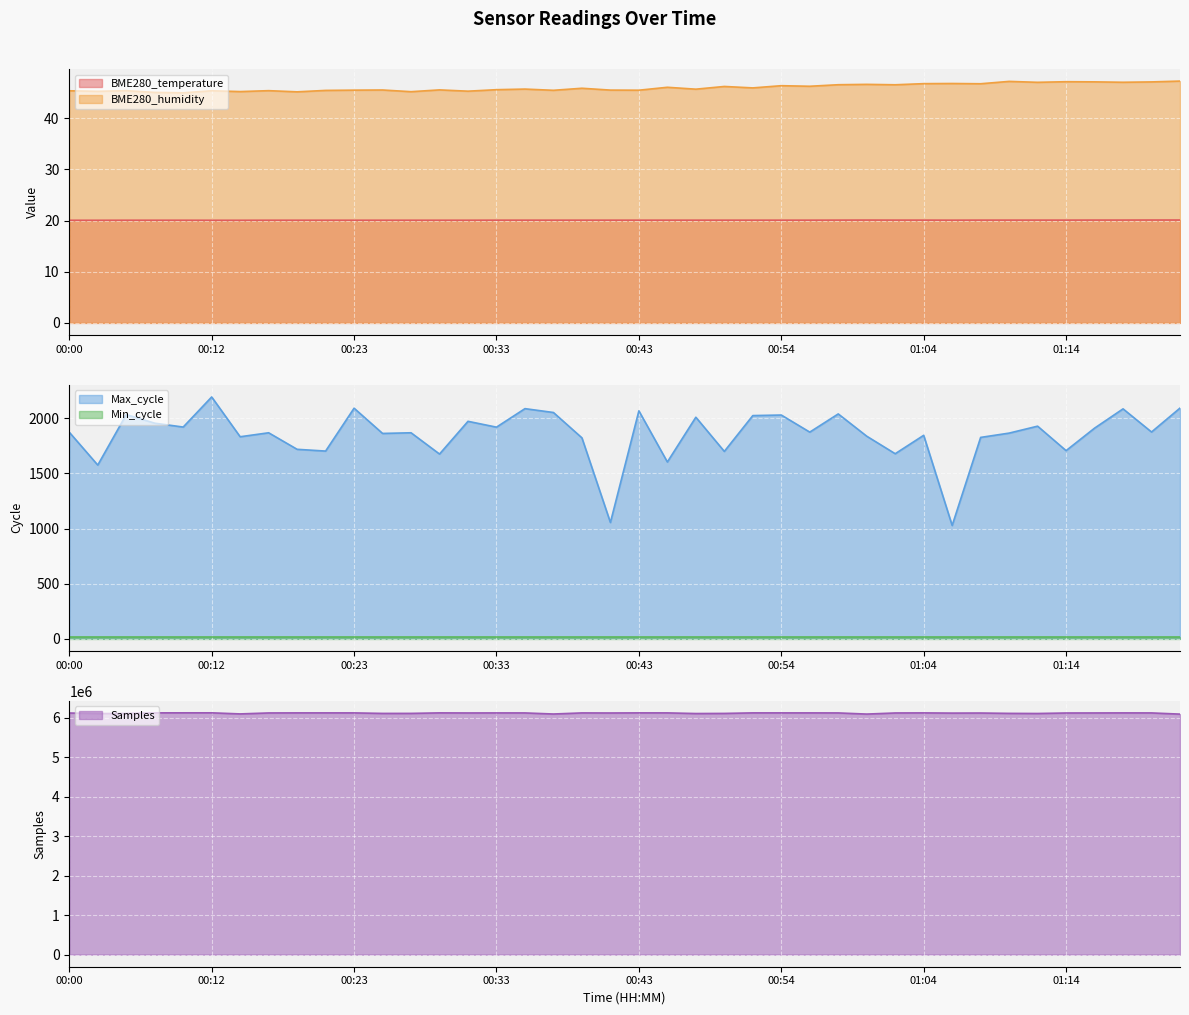

List the labels in order of BME280_temperature value, smallest first.

00:00, 00:02, 00:12, 00:14, 00:04, 00:08, 00:10, 00:16, 00:19, 00:21, 00:23, 00:25, 00:27, 00:29, 00:31, 00:33, 00:35, 00:37, 00:39, 00:41, 00:43, 00:45, 00:47, 00:50, 00:52, 00:54, 00:56, 01:06, 00:58, 01:02, 01:04, 01:08, 01:10, 01:12, 01:14, 01:00, 01:16, 01:19, 01:21, 01:23